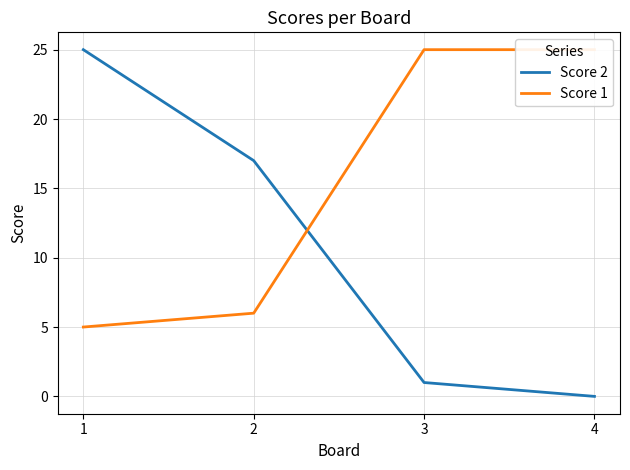

Is the value of Score 1 at 1 greater than the value of Score 2 at 1?

No